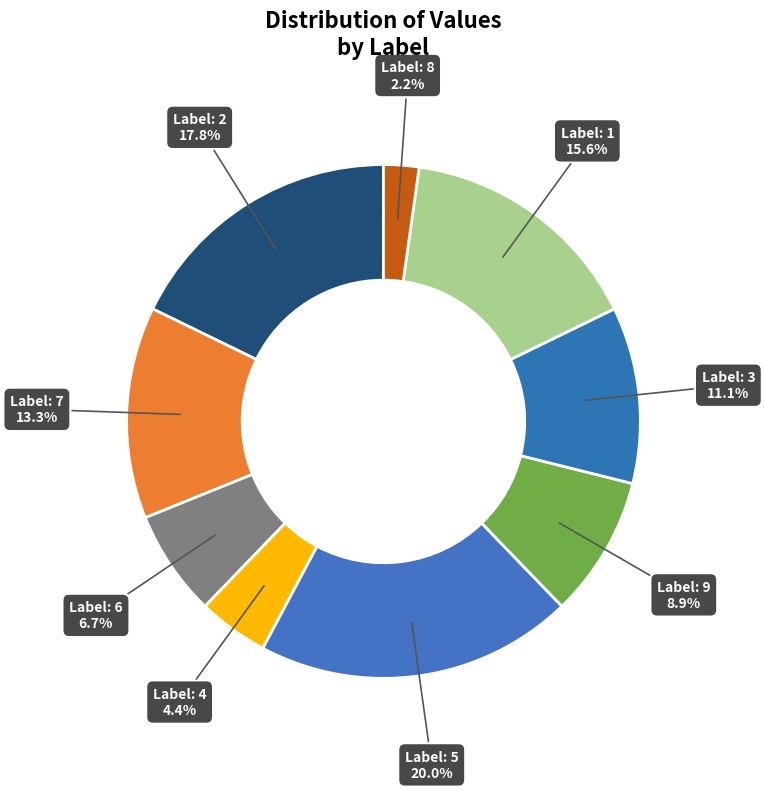

Which category has the smallest portion of the pie?

8